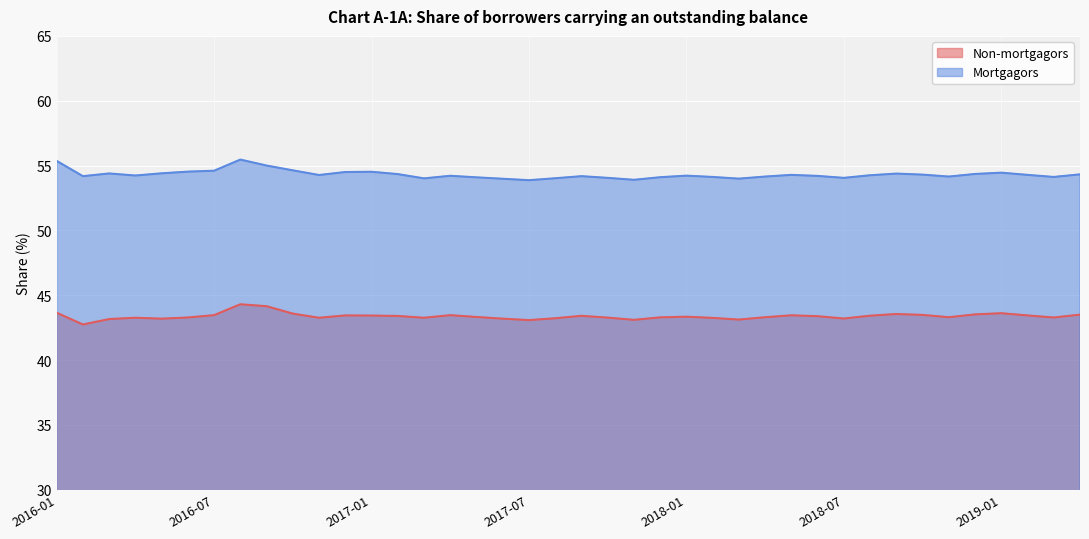

Reading left to right, what are all the values shown in this chart?

Non-mortgagors: 2016-01=43.6	2016-02=42.7	2016-03=43.2	2016-04=43.3	2016-05=43.2	2016-06=43.3	2016-07=43.5	2016-08=44.3	2016-09=44.1	2016-10=43.6	2016-11=43.3	2016-12=43.4	2017-01=43.4	2017-02=43.4	2017-03=43.3	2017-04=43.5	2017-05=43.3	2017-06=43.2	2017-07=43.1	2017-08=43.2	2017-09=43.4	2017-10=43.3	2017-11=43.1	2017-12=43.3	2018-01=43.3	2018-02=43.2	2018-03=43.1	2018-04=43.3	2018-05=43.5	2018-06=43.4	2018-07=43.2	2018-08=43.4	2018-09=43.5	2018-10=43.5	2018-11=43.3	2018-12=43.5	2019-01=43.6	2019-02=43.4	2019-03=43.3	2019-04=43.5
Mortgagors: 2016-01=55.4	2016-02=54.2	2016-03=54.4	2016-04=54.2	2016-05=54.4	2016-06=54.5	2016-07=54.6	2016-08=55.5	2016-09=55.0	2016-10=54.6	2016-11=54.3	2016-12=54.5	2017-01=54.5	2017-02=54.3	2017-03=54.0	2017-04=54.2	2017-05=54.1	2017-06=54.0	2017-07=53.9	2017-08=54.0	2017-09=54.2	2017-10=54.0	2017-11=53.9	2017-12=54.1	2018-01=54.2	2018-02=54.1	2018-03=54.0	2018-04=54.1	2018-05=54.3	2018-06=54.2	2018-07=54.0	2018-08=54.2	2018-09=54.4	2018-10=54.3	2018-11=54.1	2018-12=54.4	2019-01=54.5	2019-02=54.3	2019-03=54.1	2019-04=54.3